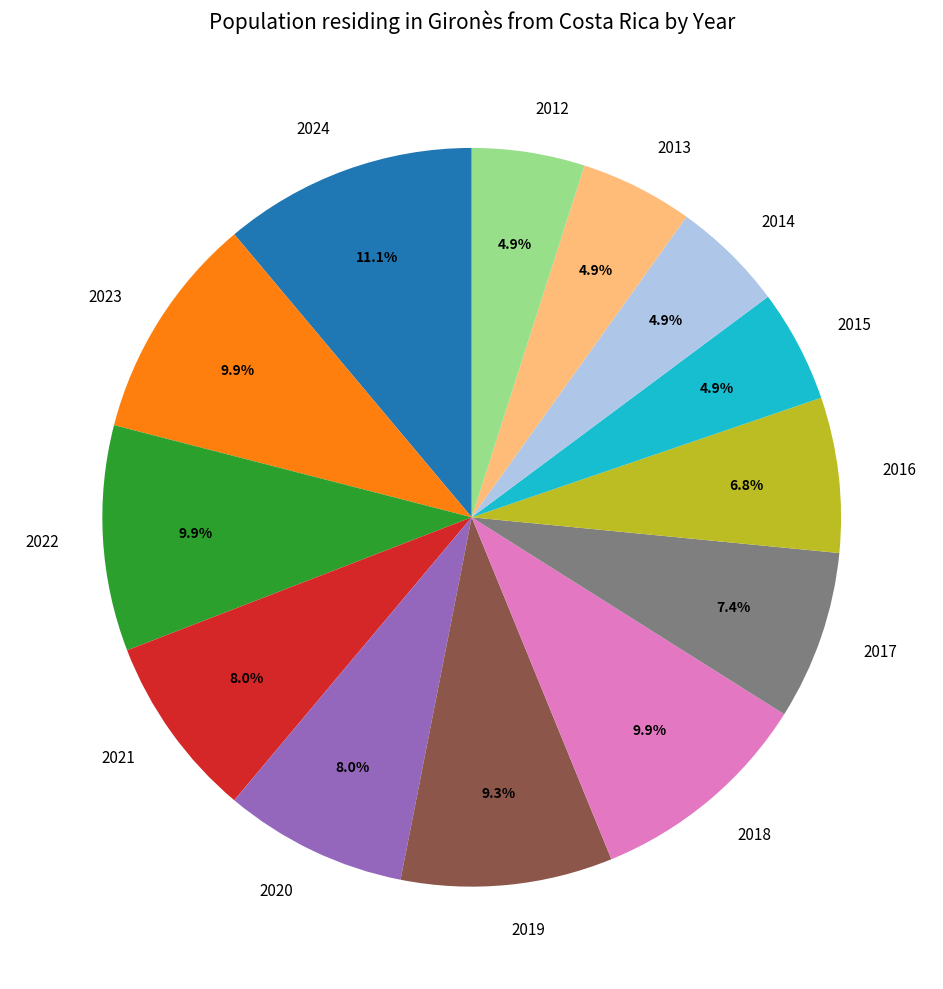

How much of the chart is everything except 2016?

93.2%